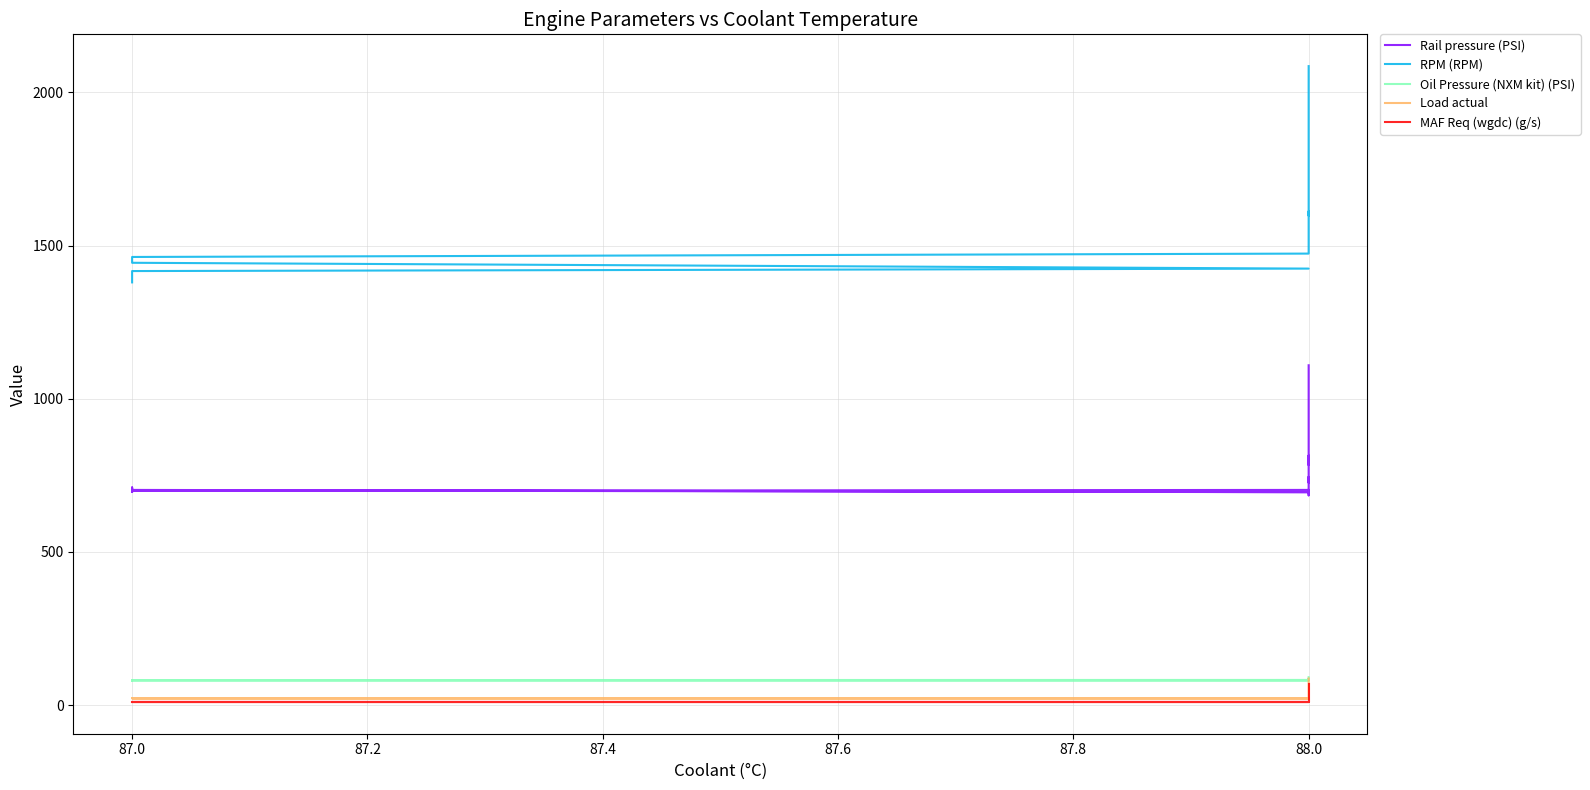

What is the label of the 36th point from the left?

88.0